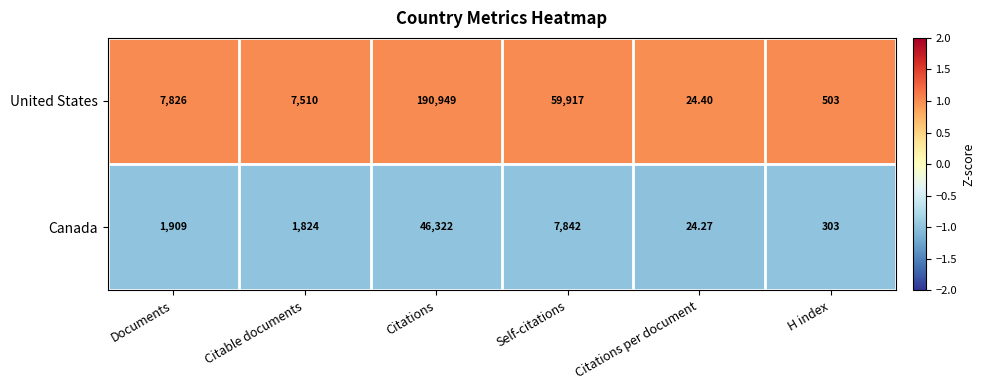

List the labels in order of United States value, smallest first.

Citations per document, H index, Citable documents, Documents, Self-citations, Citations